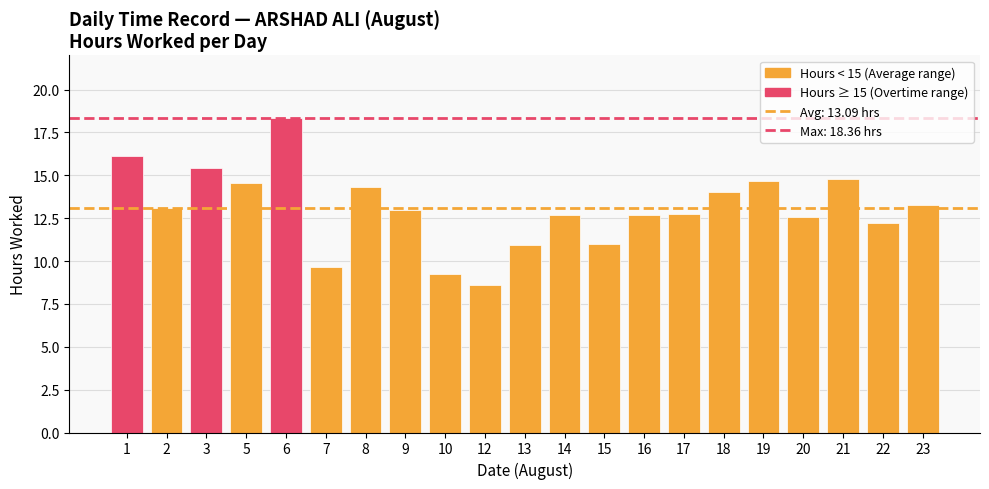

What value does the data have at 20?

12.5